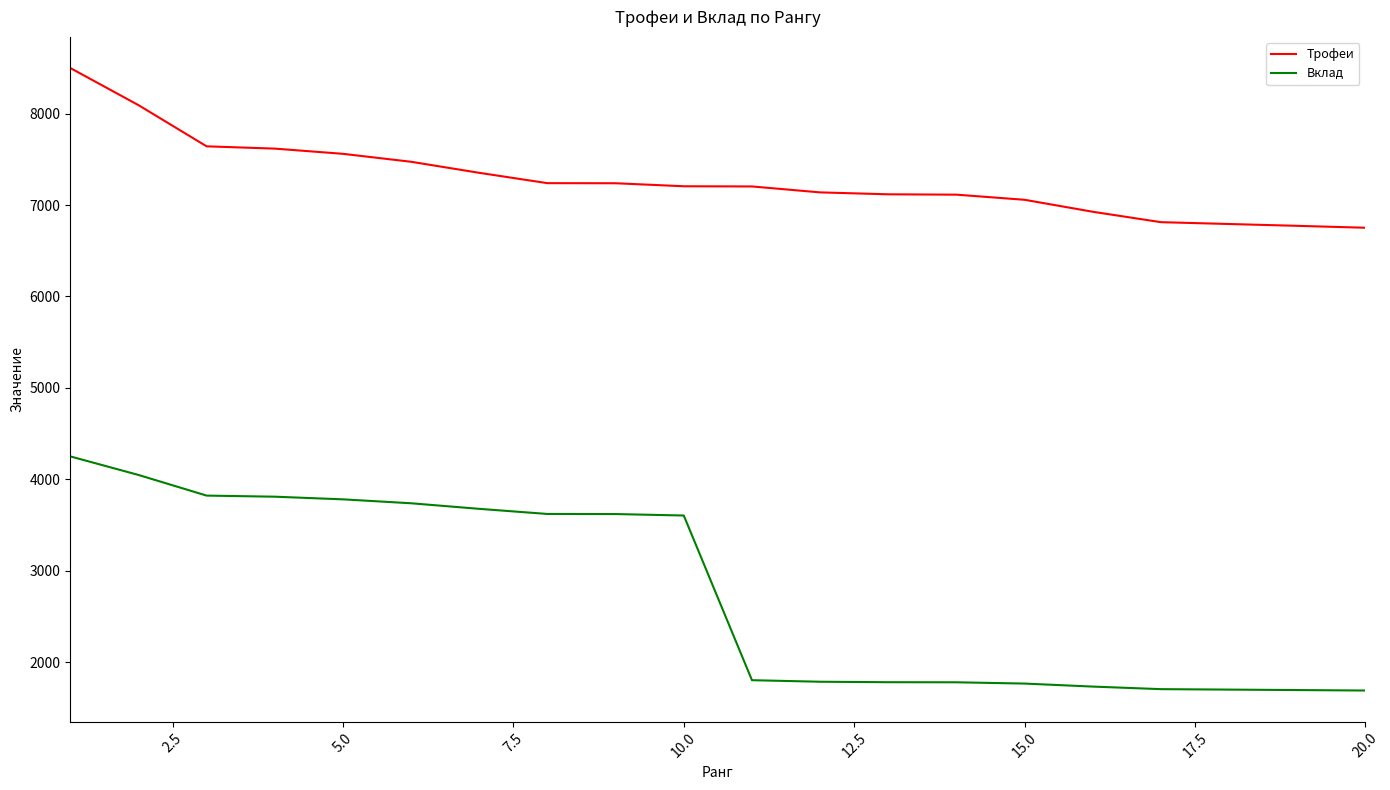

Which series has the largest total across all categories?

Трофеи